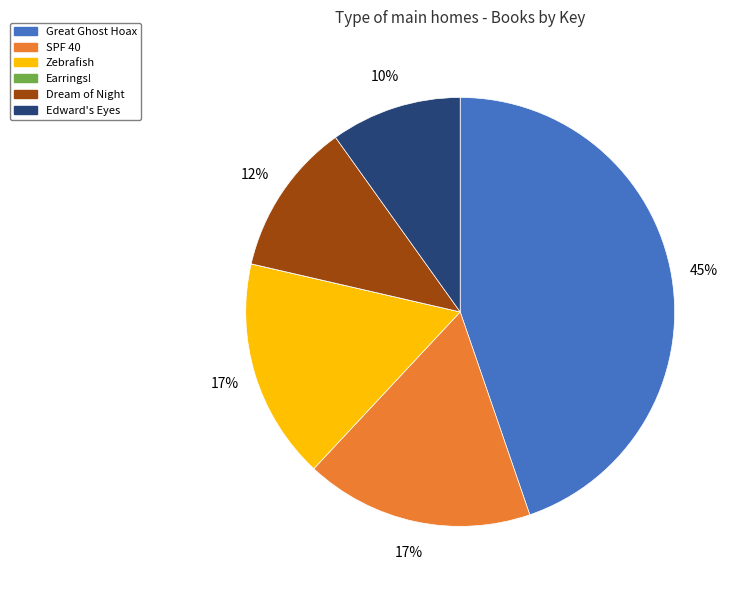

Between Dream of Night and Edward's Eyes, which is larger?

Dream of Night